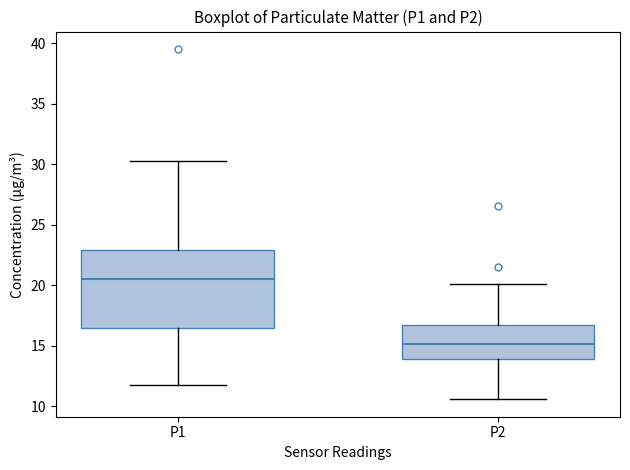

Comparing the boxes themselves (not the whiskers), which one is the tallest?

P1